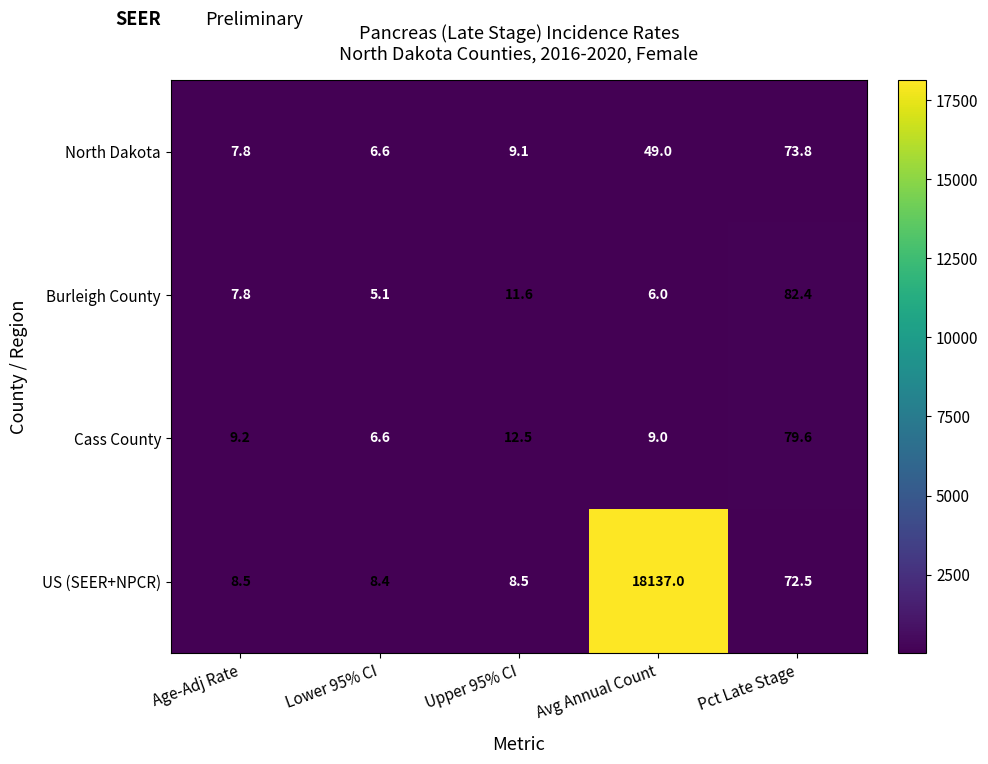

Which category has the lowest value in the US (SEER+NPCR) series?

Lower 95% CI